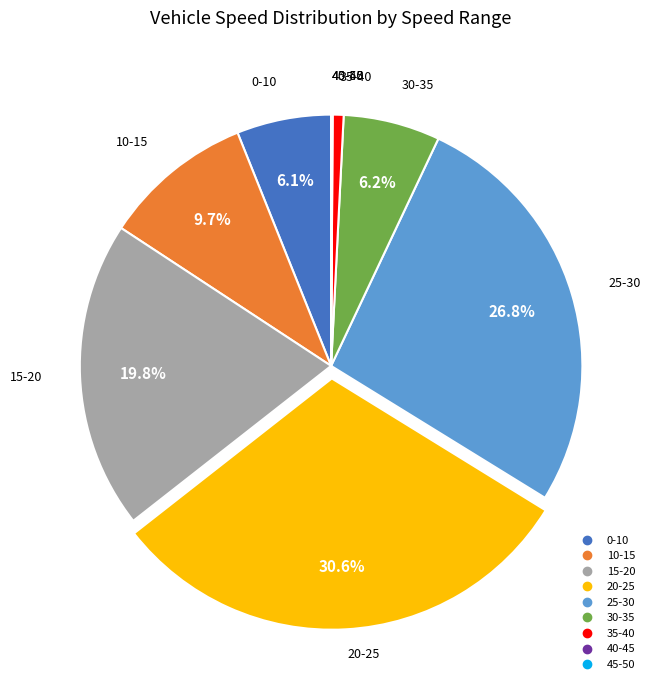

To the nearest percent, what is the combined percentage of 20-25 and 35-40?

31%